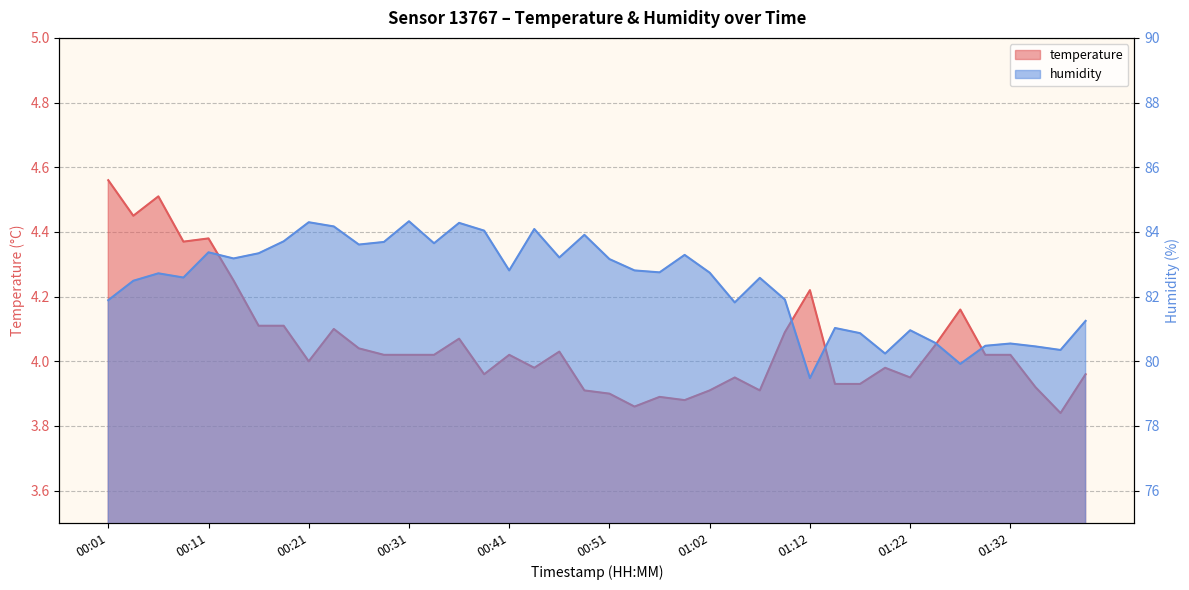

Reading left to right, transcribe all the data shown in this chart.

temperature: 00:01=4.6	00:03=4.5	00:06=4.5	00:08=4.4	00:11=4.4	00:13=4.2	00:16=4.1	00:19=4.1	00:21=4.0	00:24=4.1	00:26=4.0	00:29=4.0	00:31=4.0	00:34=4.0	00:36=4.1	00:39=4.0	00:41=4.0	00:44=4.0	00:46=4.0	00:49=3.9	00:51=3.9	00:54=3.9	00:56=3.9	00:59=3.9	01:02=3.9	01:04=4.0	01:07=3.9	01:09=4.1	01:12=4.2	01:14=3.9	01:17=3.9	01:19=4.0	01:22=4.0	01:24=4.0	01:27=4.2	01:29=4.0	01:32=4.0	01:34=3.9	01:37=3.8	01:39=4.0
humidity: 00:01=81.9	00:03=82.5	00:06=82.7	00:08=82.6	00:11=83.4	00:13=83.2	00:16=83.3	00:19=83.7	00:21=84.3	00:24=84.2	00:26=83.6	00:29=83.7	00:31=84.3	00:34=83.7	00:36=84.3	00:39=84.0	00:41=82.8	00:44=84.1	00:46=83.2	00:49=83.9	00:51=83.2	00:54=82.8	00:56=82.8	00:59=83.3	01:02=82.7	01:04=81.8	01:07=82.6	01:09=81.9	01:12=79.5	01:14=81.0	01:17=80.9	01:19=80.2	01:22=81.0	01:24=80.6	01:27=79.9	01:29=80.5	01:32=80.5	01:34=80.5	01:37=80.3	01:39=81.2